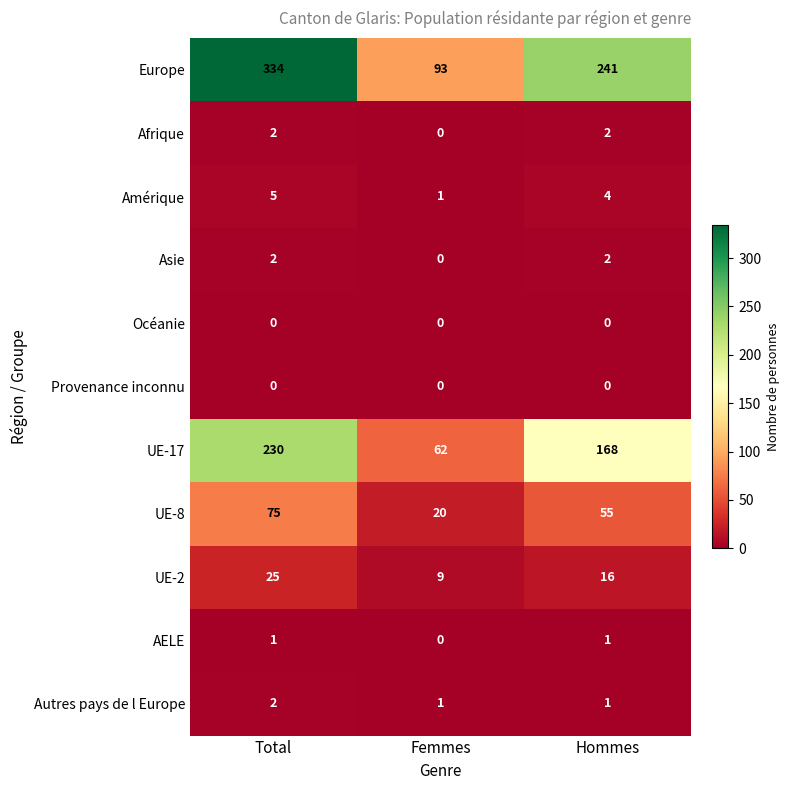

Where does the UE-17 series first go above 168?

Total